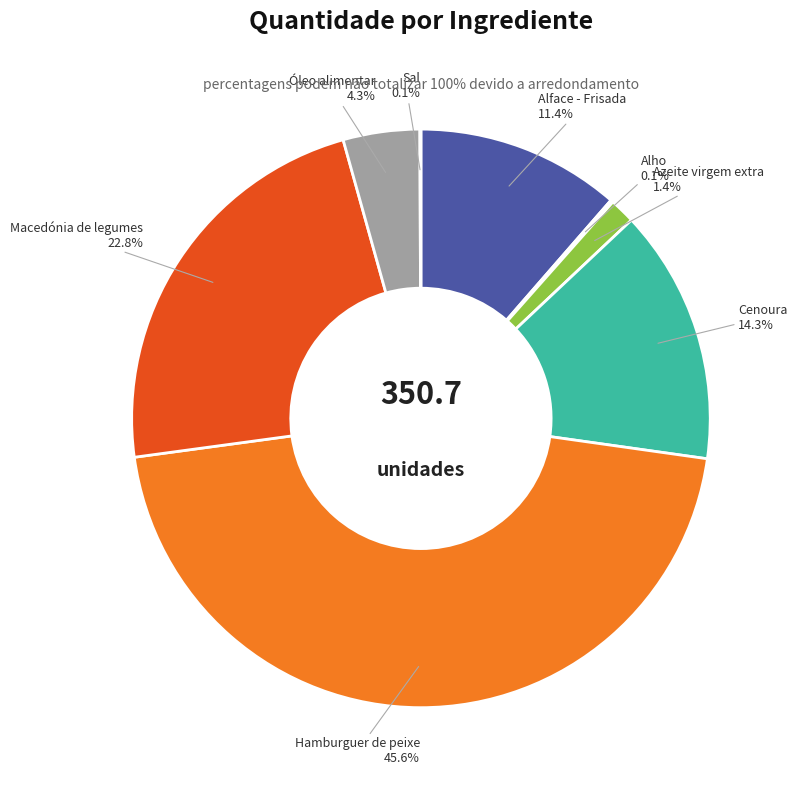

To the nearest percent, what portion does Azeite virgem extra represent?

1%